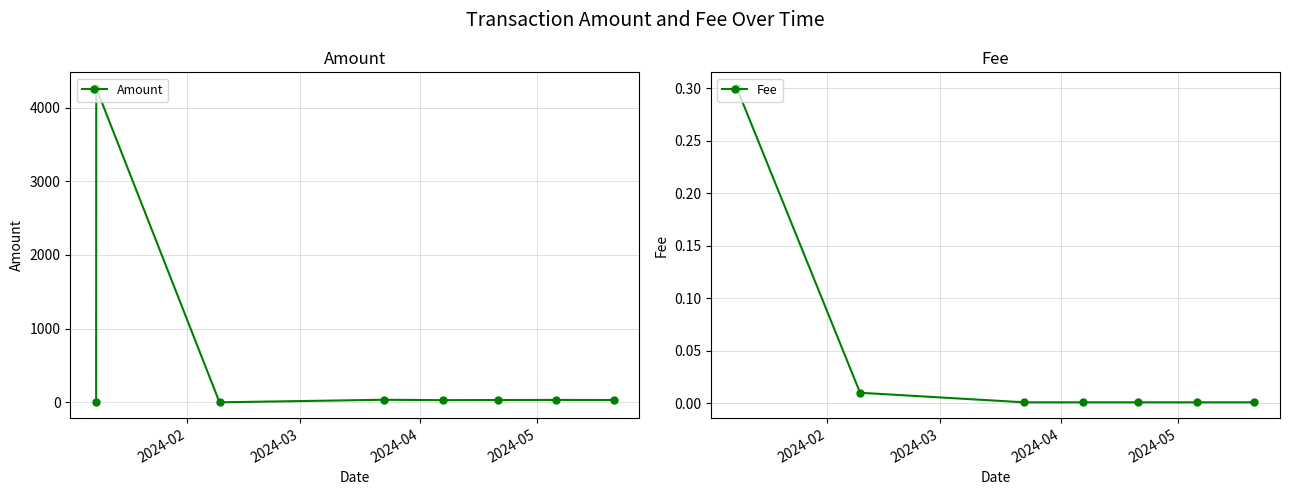

What is the difference between the maximum and minimum values in the Fee series?

0.3